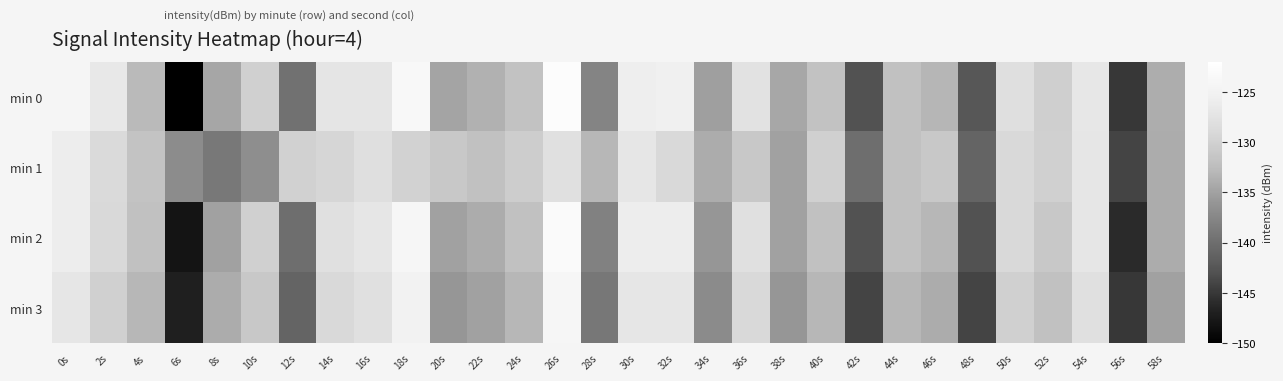

Reading left to right, what are all the values shown in this chart?

min 0: 0s=-124.2	2s=-126.7	4s=-132.8	6s=-150.0	8s=-134.5	10s=-130.0	12s=-139.7	14s=-127.2	16s=-127.1	18s=-123.6	20s=-134.7	22s=-133.5	24s=-131.8	26s=-122.7	28s=-137.7	30s=-125.7	32s=-125.4	34s=-135.1	36s=-127.7	38s=-134.4	40s=-131.8	42s=-143.0	44s=-131.9	46s=-133.1	48s=-142.4	50s=-128.1	52s=-130.3	54s=-126.8	56s=-145.0	58s=-133.8
min 1: 0s=-126.0	2s=-128.8	4s=-131.7	6s=-136.9	8s=-138.9	10s=-136.8	12s=-129.9	14s=-129.4	16s=-128.0	18s=-129.8	20s=-131.0	22s=-132.0	24s=-130.5	26s=-128.0	28s=-133.0	30s=-127.0	32s=-129.0	34s=-134.0	36s=-131.0	38s=-135.0	40s=-130.0	42s=-140.0	44s=-132.0	46s=-131.0	48s=-141.0	50s=-129.0	52s=-130.0	54s=-127.0	56s=-144.0	58s=-134.0
min 2: 0s=-126.0	2s=-129.0	4s=-132.0	6s=-148.0	8s=-135.0	10s=-130.0	12s=-140.0	14s=-128.0	16s=-127.0	18s=-124.0	20s=-135.0	22s=-134.0	24s=-132.0	26s=-123.0	28s=-138.0	30s=-126.0	32s=-126.0	34s=-136.0	36s=-128.0	38s=-135.0	40s=-132.0	42s=-143.0	44s=-132.0	46s=-133.0	48s=-143.0	50s=-129.0	52s=-131.0	54s=-127.0	56s=-146.0	58s=-134.0
min 3: 0s=-127.0	2s=-130.0	4s=-133.0	6s=-147.0	8s=-134.0	10s=-131.0	12s=-141.0	14s=-129.0	16s=-128.0	18s=-125.0	20s=-136.0	22s=-135.0	24s=-133.0	26s=-124.0	28s=-139.0	30s=-127.0	32s=-127.0	34s=-137.0	36s=-129.0	38s=-136.0	40s=-133.0	42s=-144.0	44s=-133.0	46s=-134.0	48s=-144.0	50s=-130.0	52s=-132.0	54s=-128.0	56s=-145.0	58s=-135.0